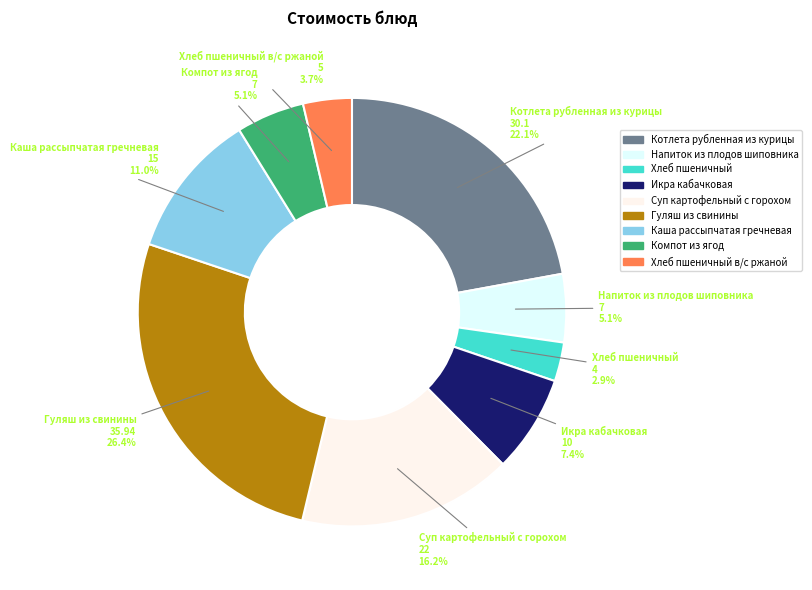

The Икра кабачковая slice represents 1% of the pie. True or false?

False